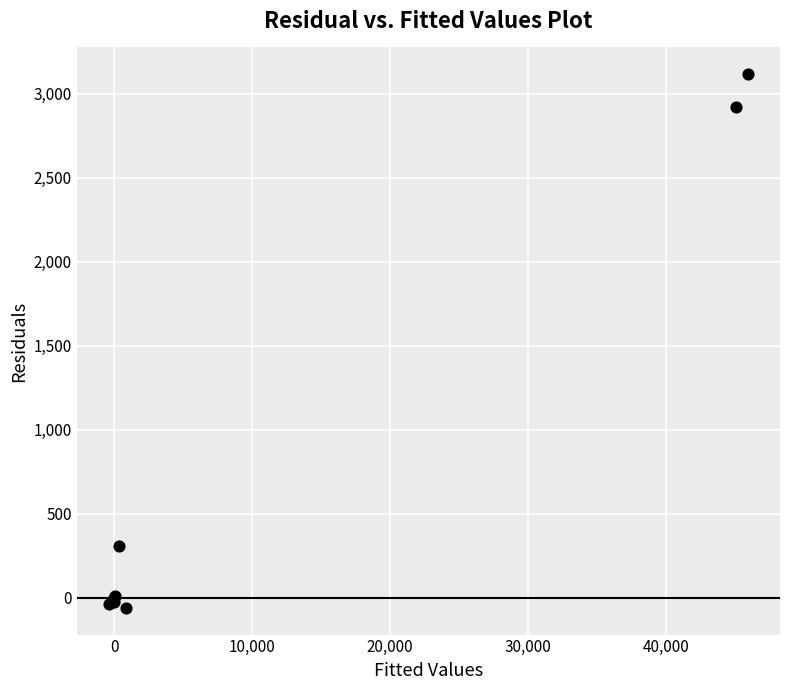

What Y value in the scatter plot is closest to 1528?

307.0